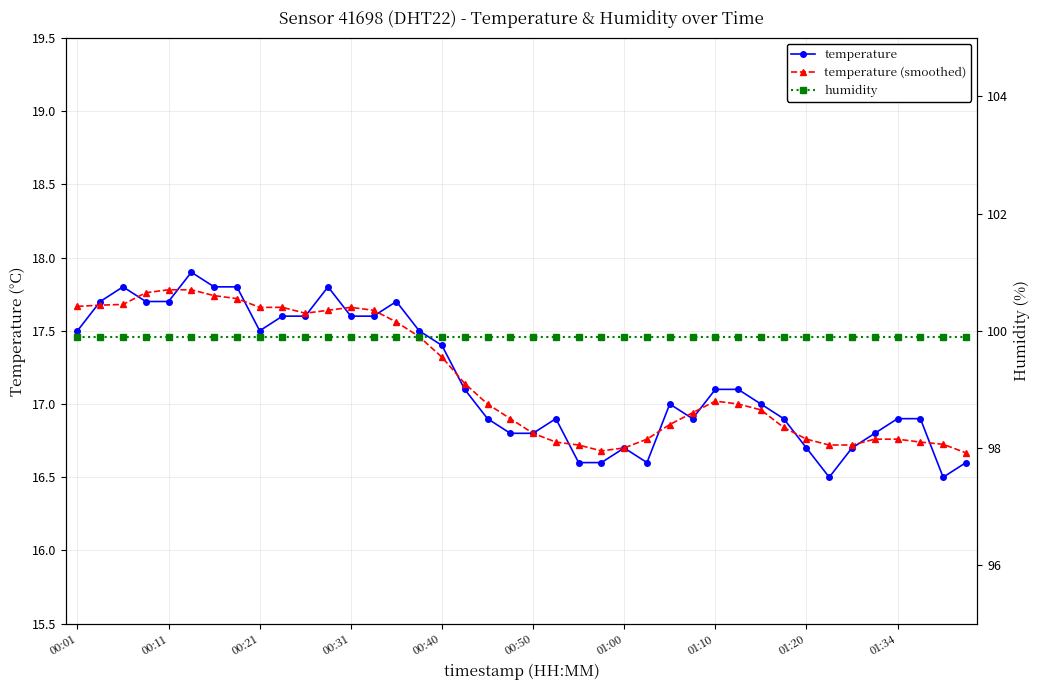

Does the chart display data point markers on the line(s)?

Yes